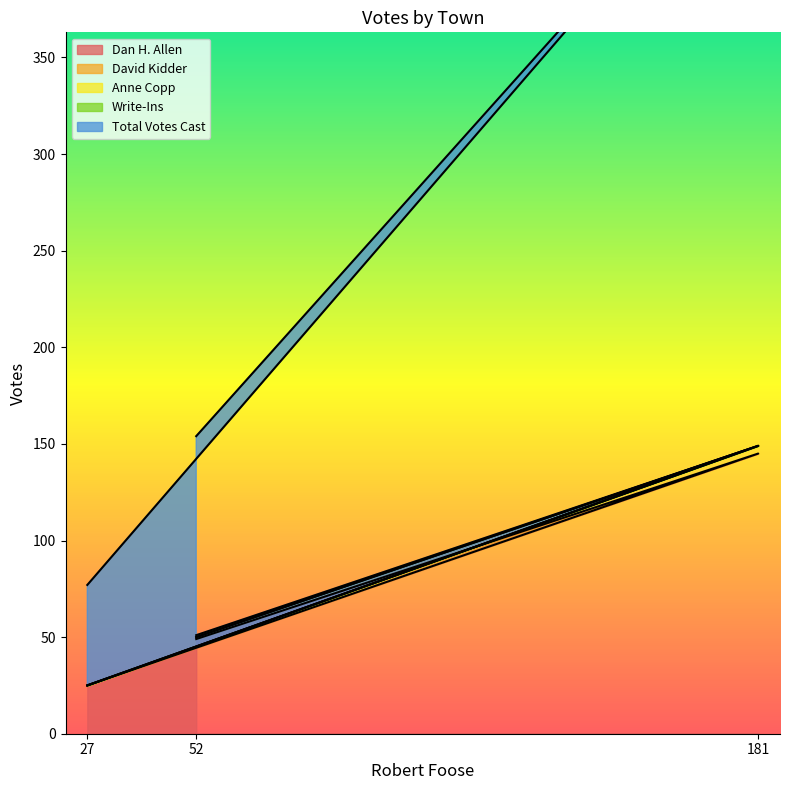

List the labels in order of Dan H. Allen value, smallest first.

27, 52, 181